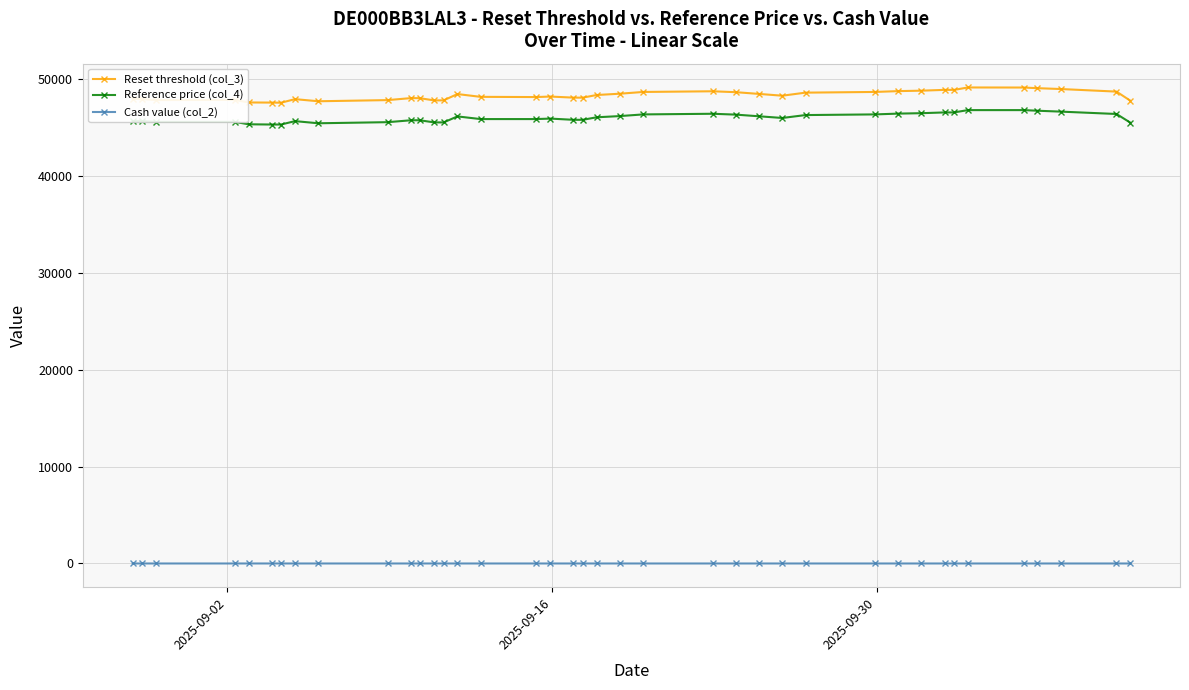

True or false: Reference price (col_4) has more than 1 interior local peaks.

True